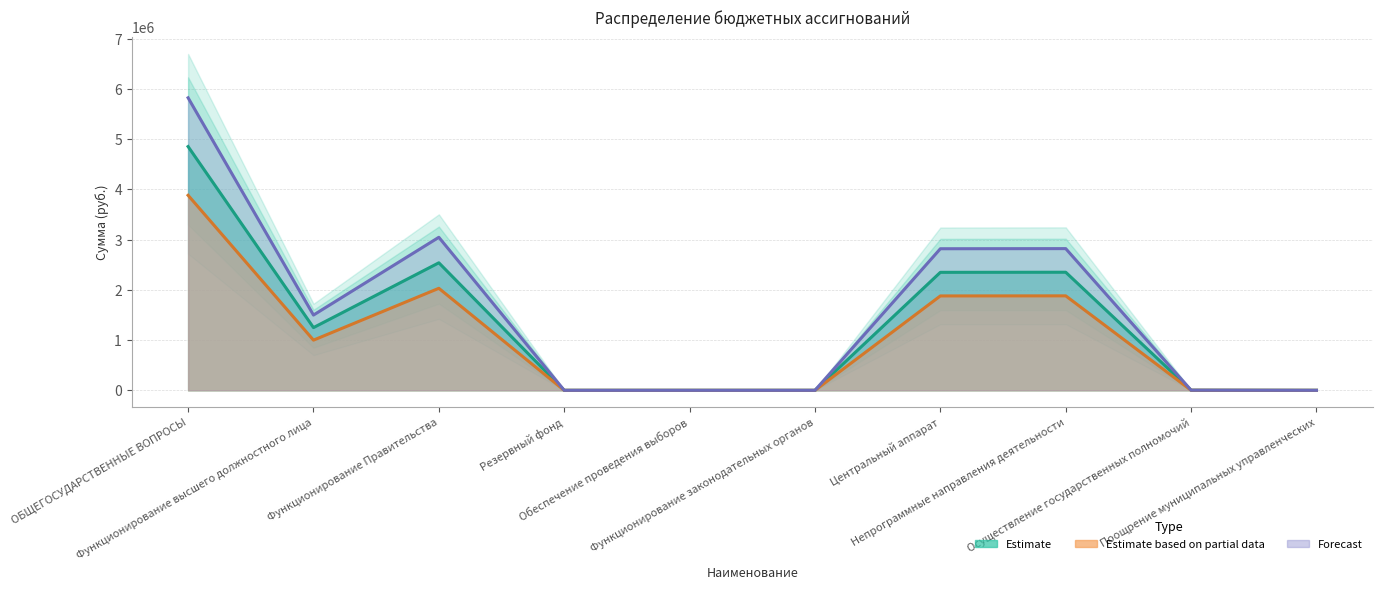

True or false: Estimate based on partial data has more than 1 interior local peaks.

True